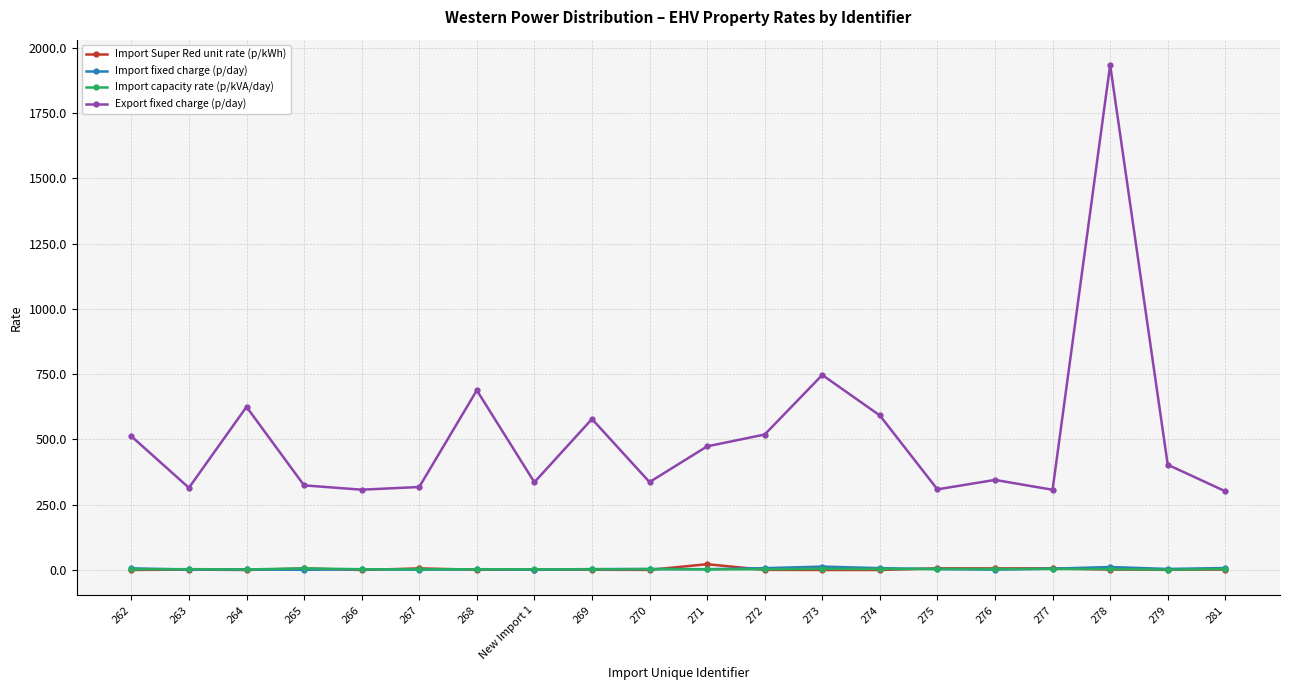

True or false: Import capacity rate (p/kVA/day) and Export fixed charge (p/day) intersect in this chart.

False